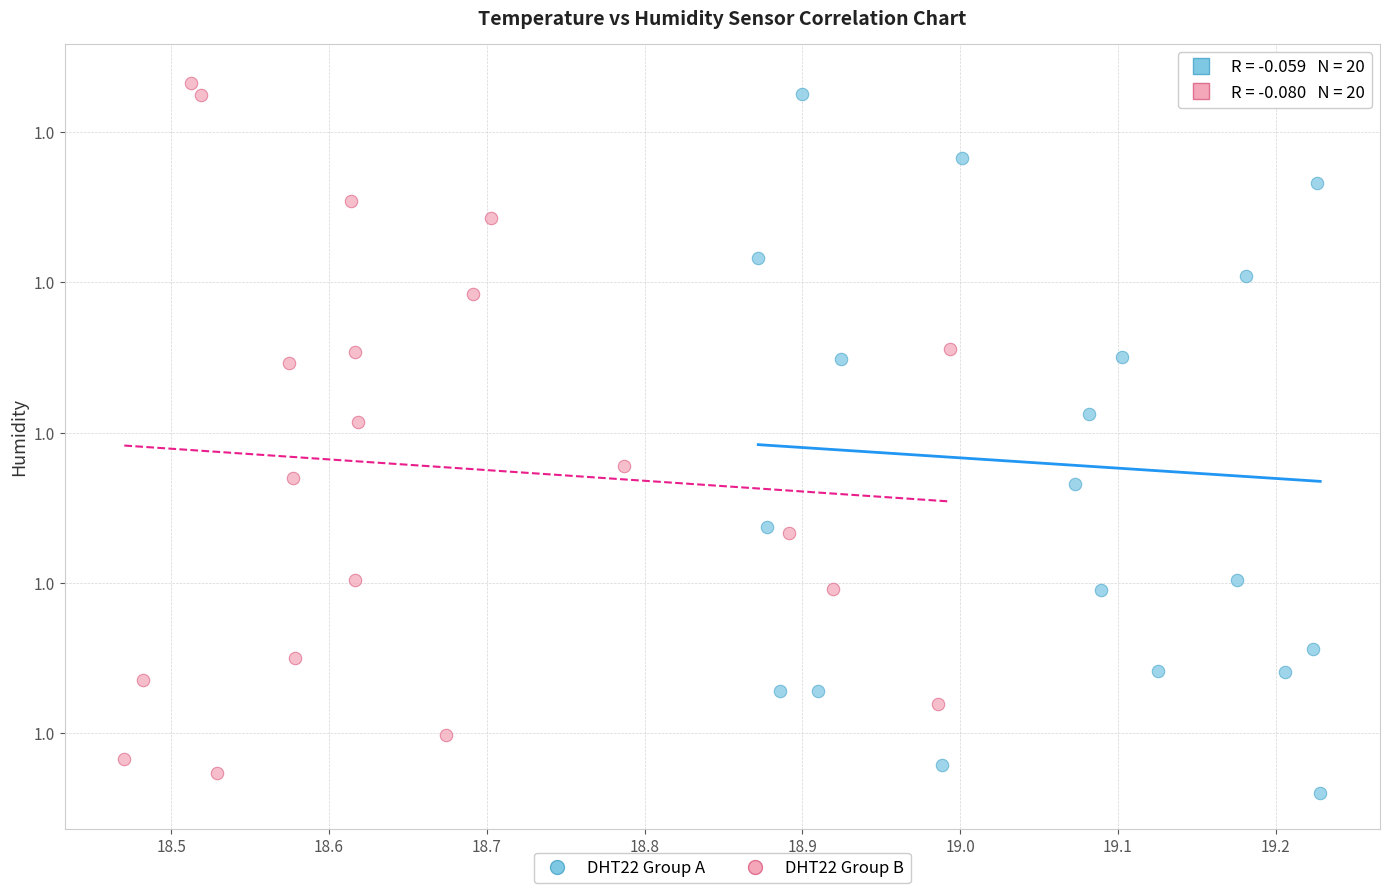

Which series reaches the minimum Y coordinate?

DHT22 Group A